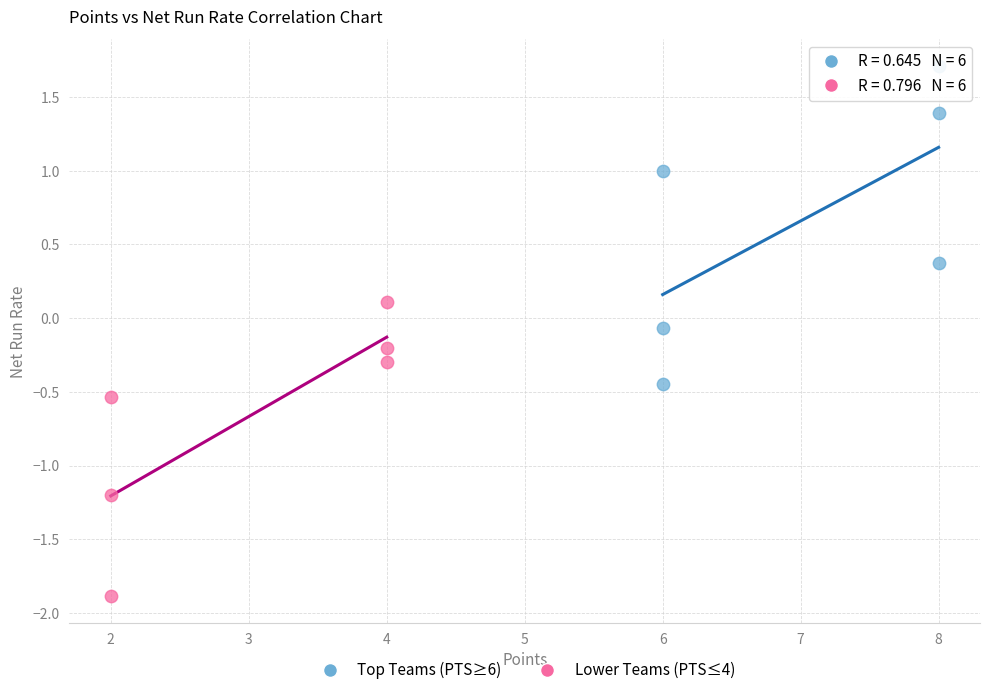

What are all the series names shown in the legend?

Top Teams (PTS≥6), Lower Teams (PTS≤4)